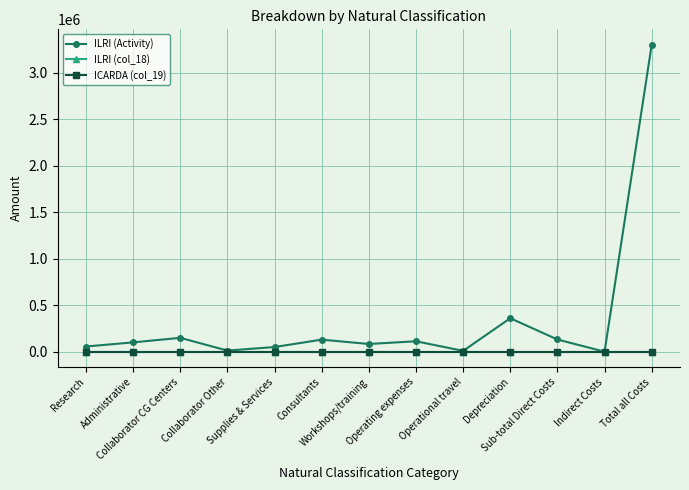

At which category does the chart reach its peak across all series?

Total all Costs